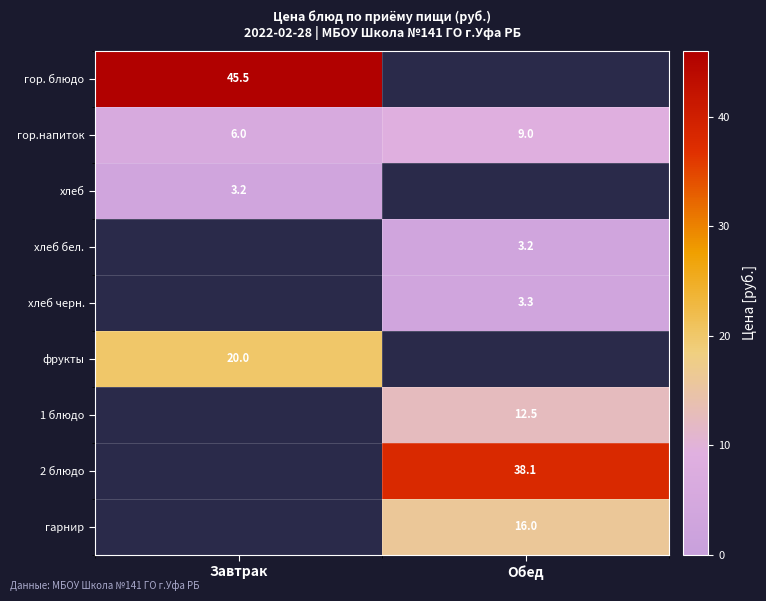

What is the sum of all гор.напиток values?

15.0